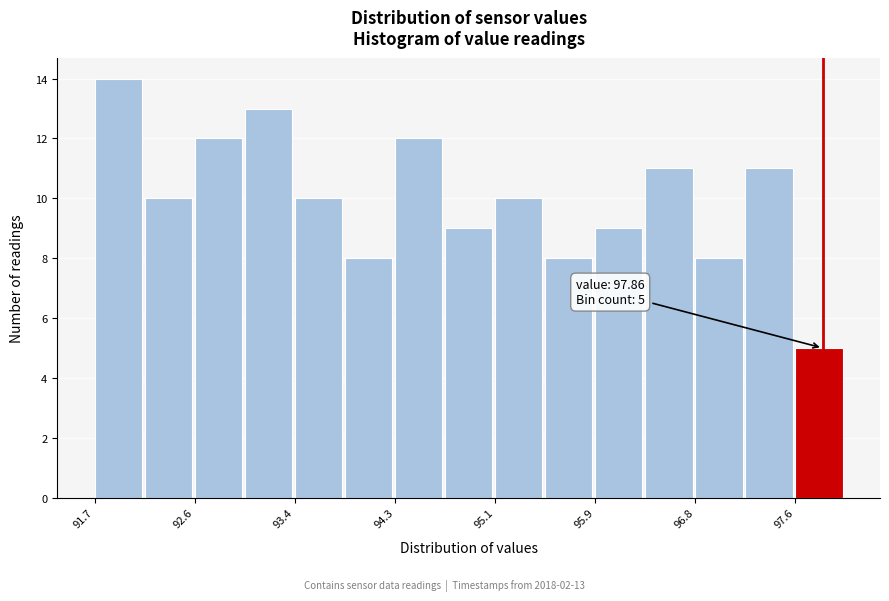

Which range on the x-axis has the tallest bar?

91.7 to 92.1